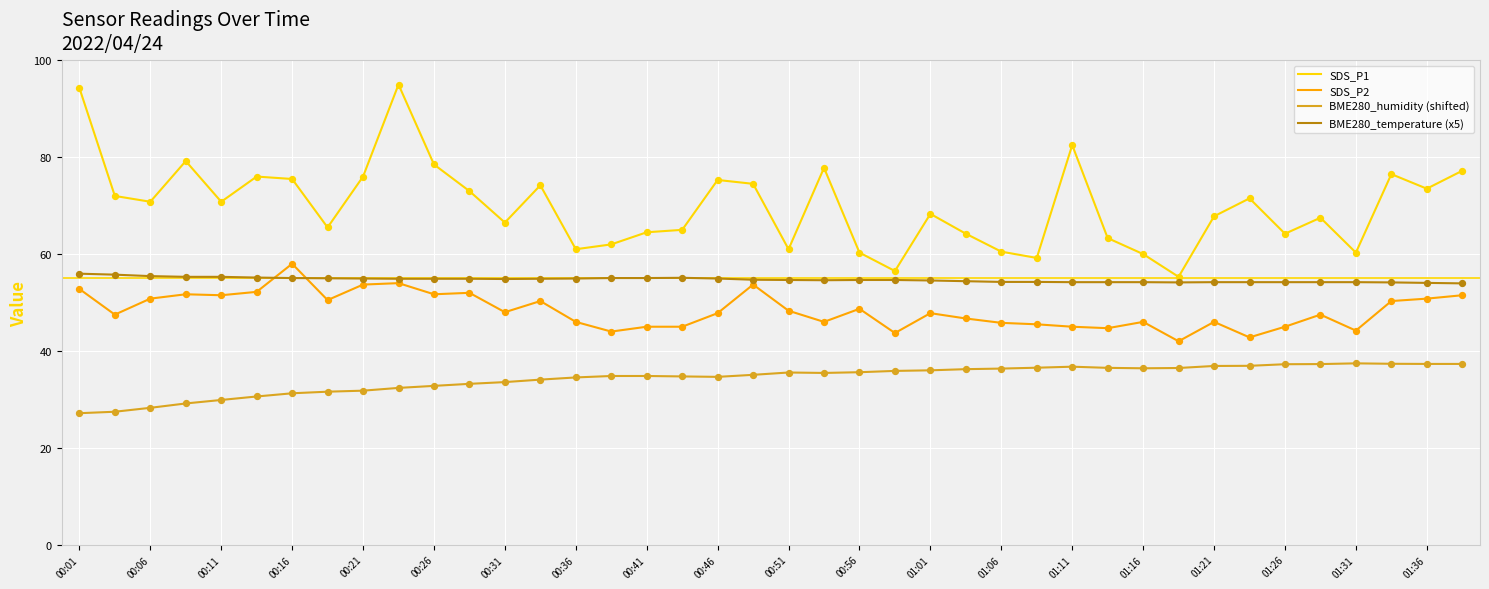

Which series has the largest total across all categories?

SDS_P1